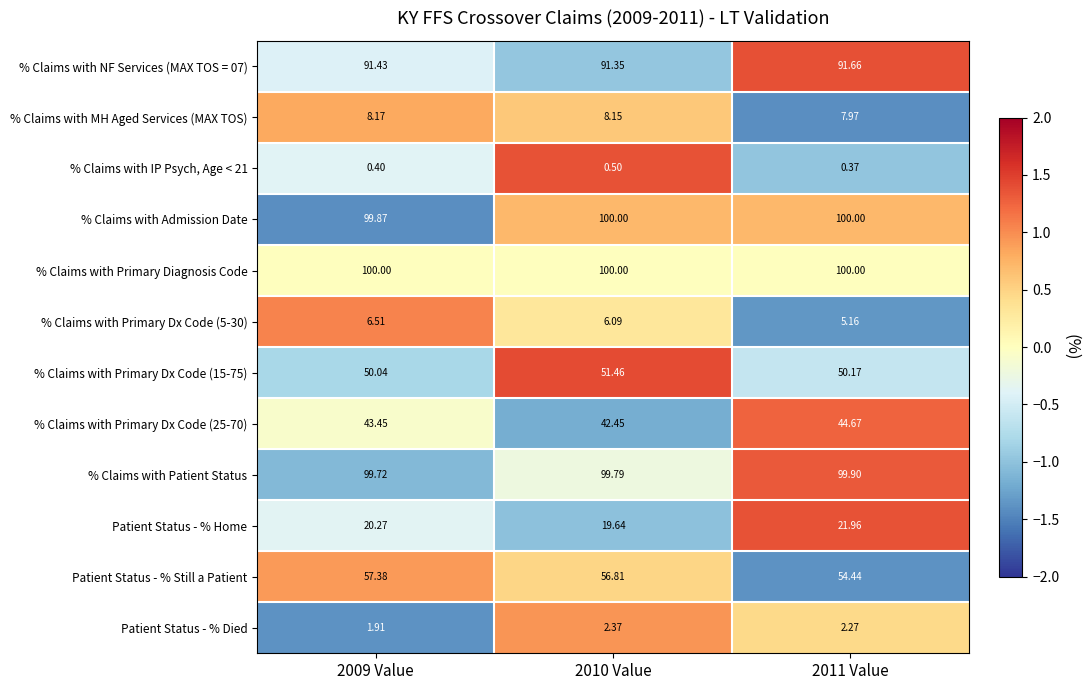

Which series changed the most between 2009 Value and 2011 Value?

Patient Status - % Still a Patient